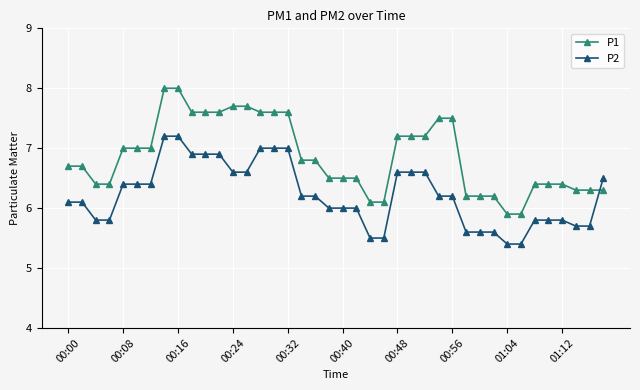

Which series has the widest spread of values?

P1